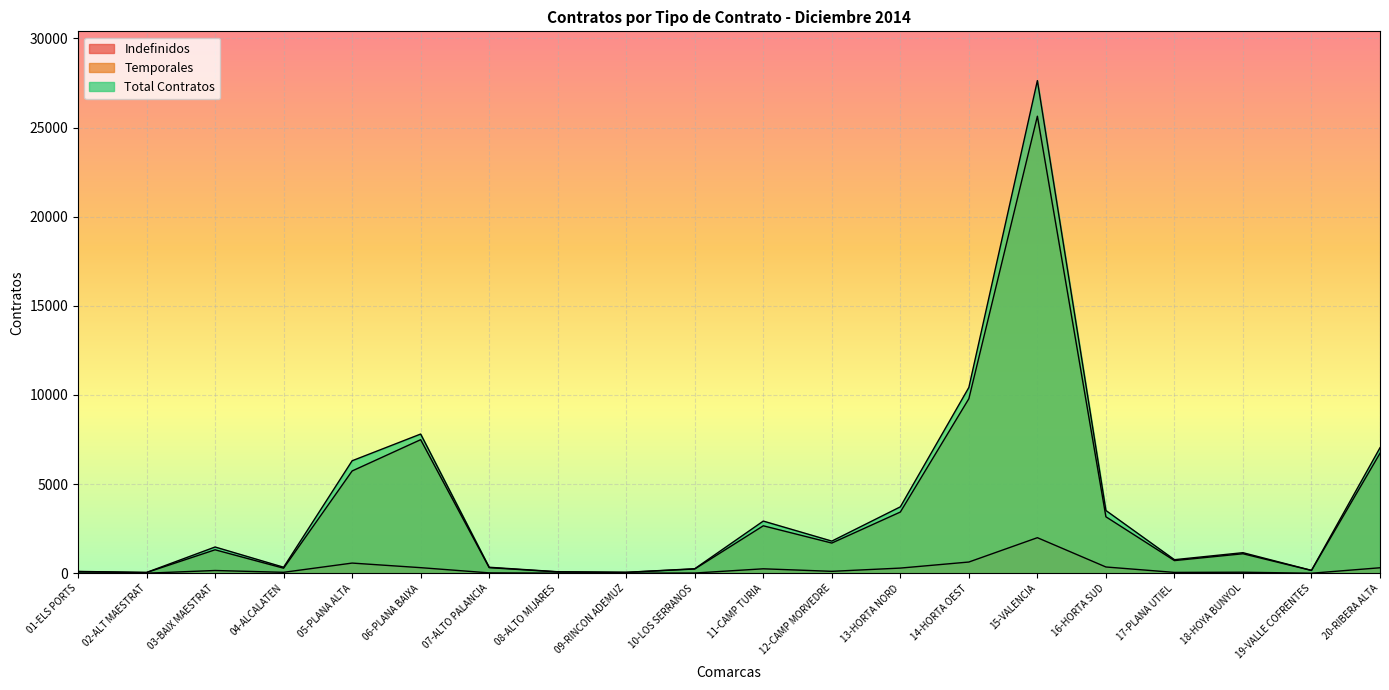

How many lines are shown in the chart?

3